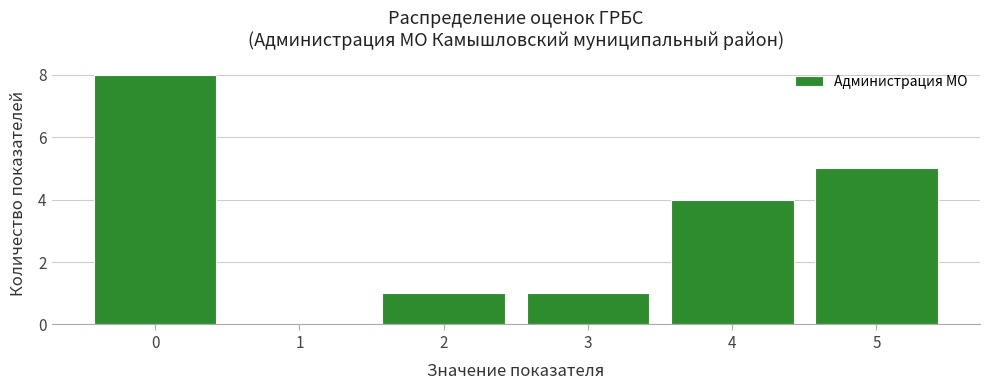

Reading left to right, extract all data points from this chart.

0=8	1=0	2=1	3=1	4=4	5=5